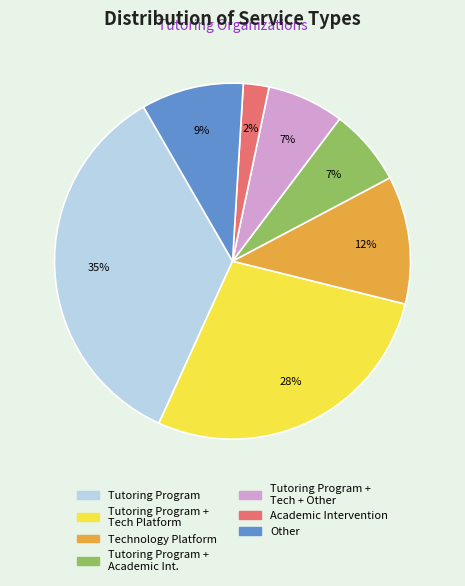

To the nearest percent, what is the difference between the largest and smallest slice percentages?

33%